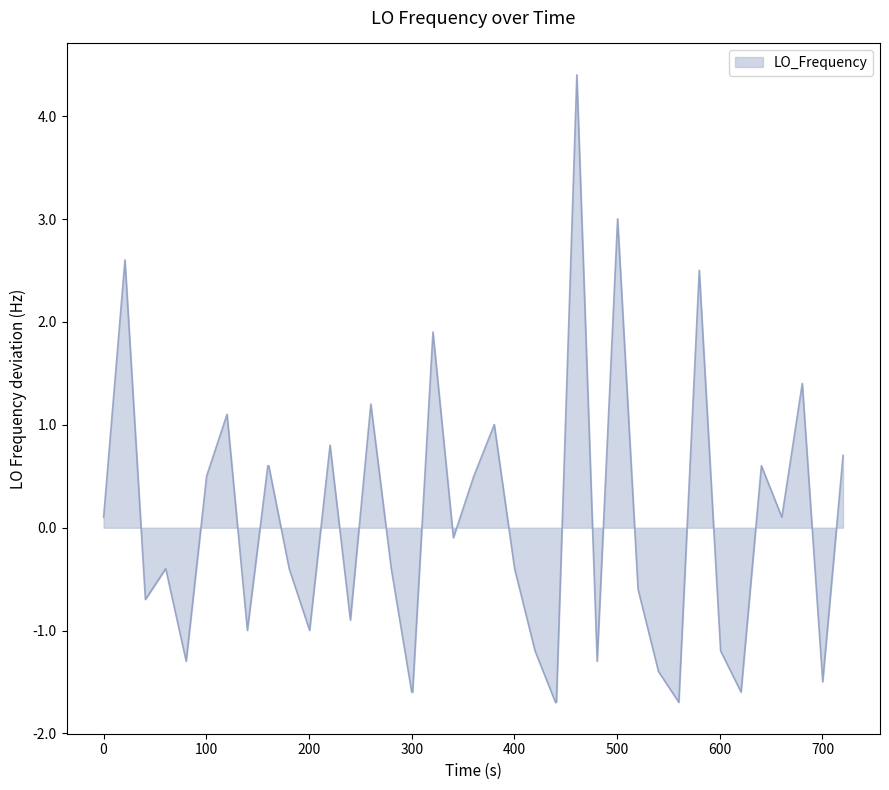

What is the difference between the maximum and minimum values?

6.1